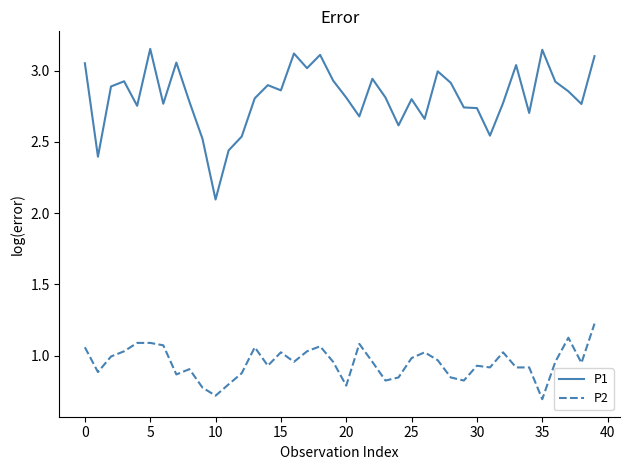

True or false: P1 and P2 cross at least once.

False